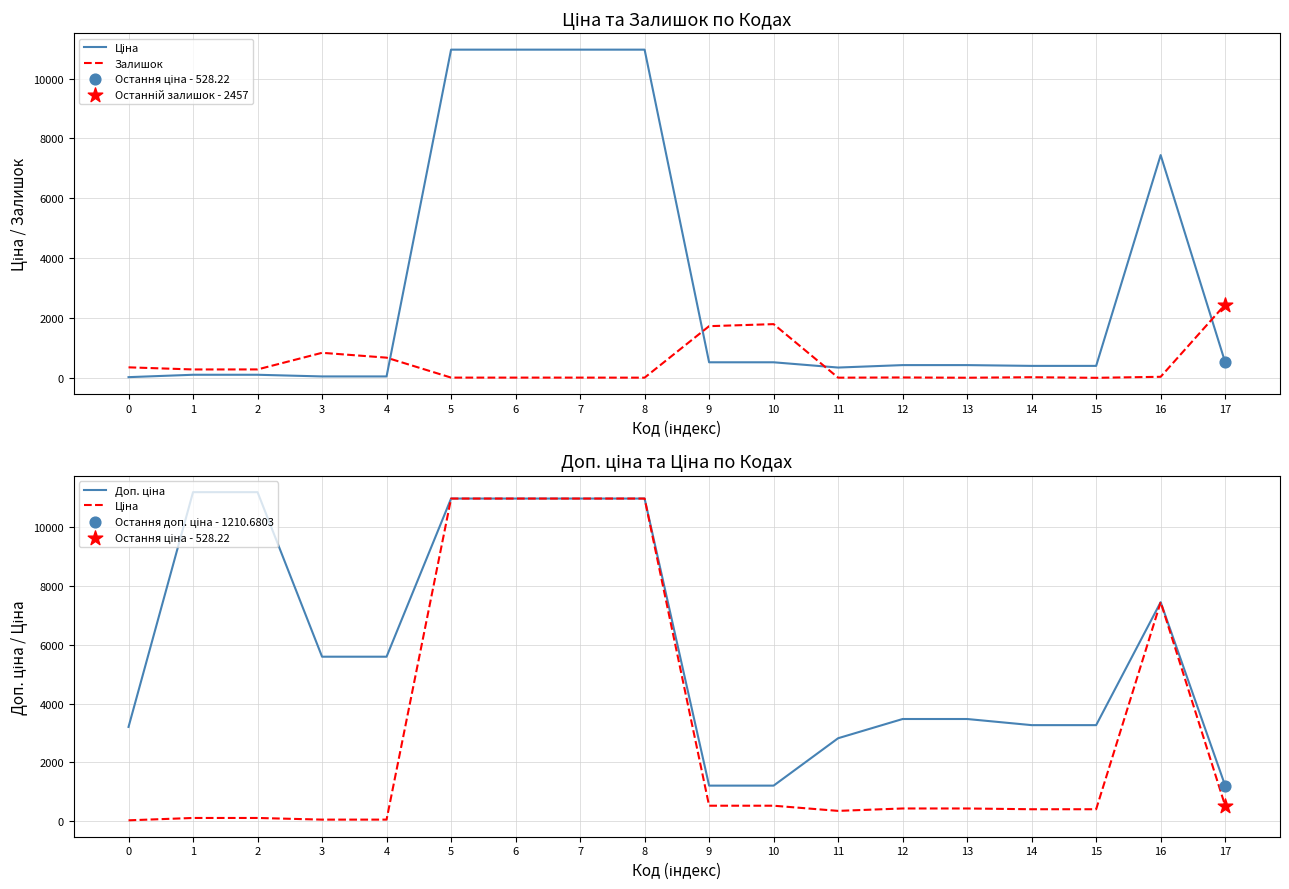

What are all the series names shown in the legend?

Ціна, Залишок, Доп. ціна